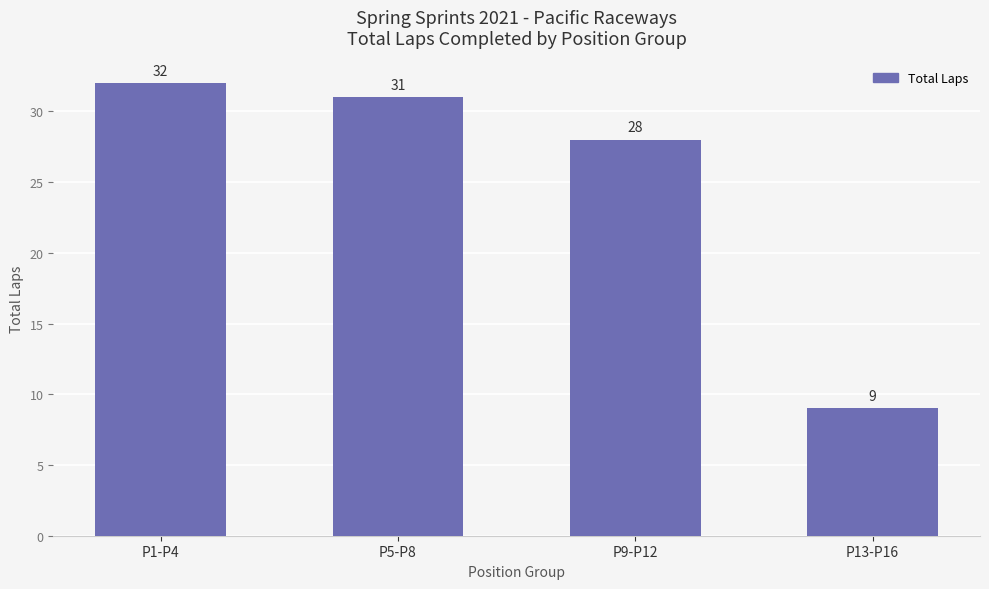

Rank the categories by value from highest to lowest.

P1-P4, P5-P8, P9-P12, P13-P16